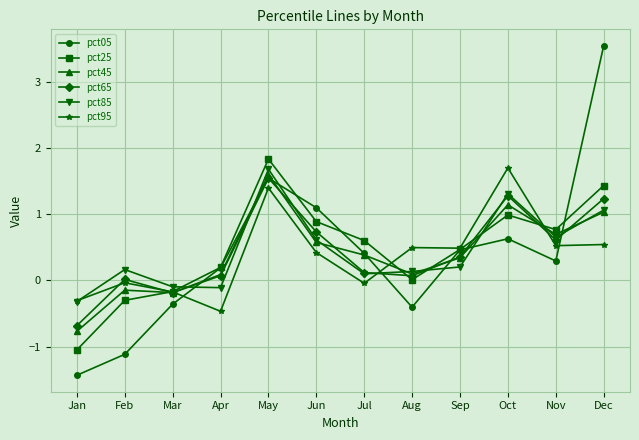

What is the difference between the second highest and second lowest values in the pct65 series?

1.5